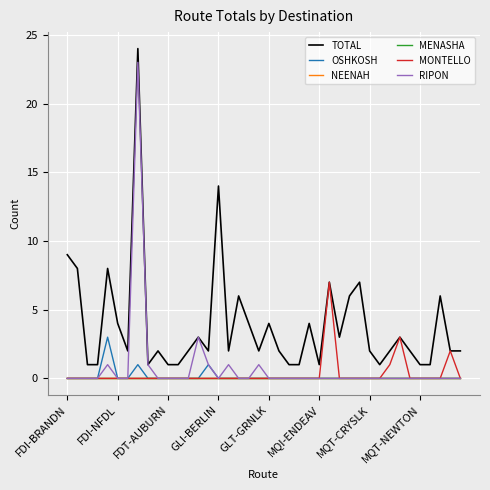

Which series has the widest spread of values?

TOTAL